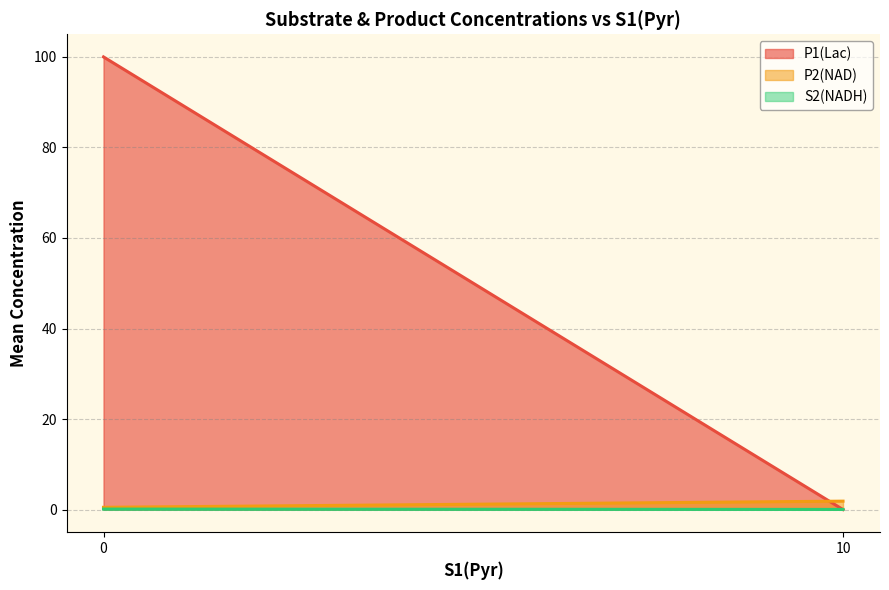

Is it true that P2(NAD) equals 1.9 at 10?

True